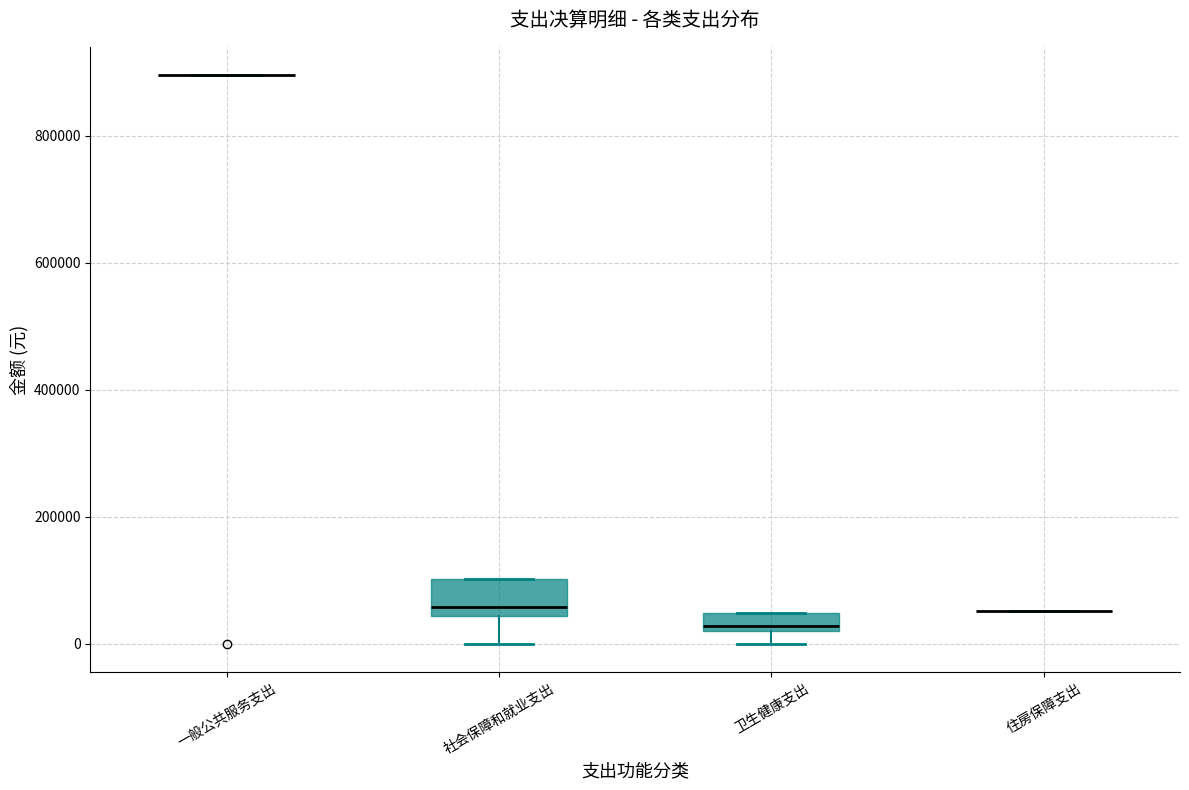

Where does the lower whisker of the box for 社会保障和就业支出 end on the y-axis? The values are not printed on the chart, so give them approximately, as read against the axis.

0